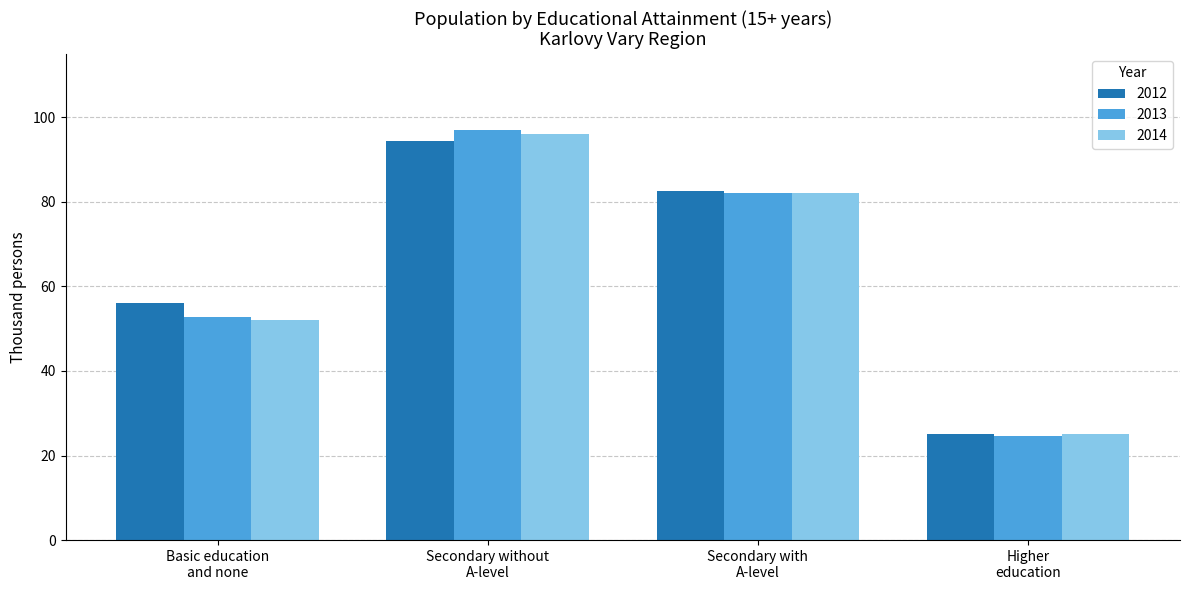

Which series has the largest range (max minus min)?

2013